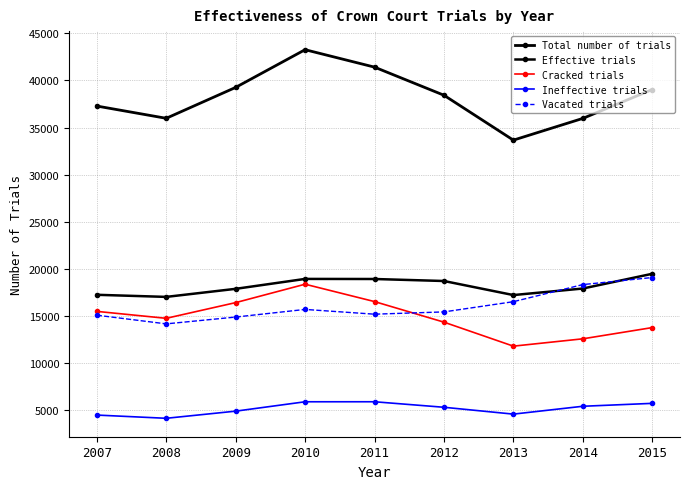

What is the smallest value displayed?

4169